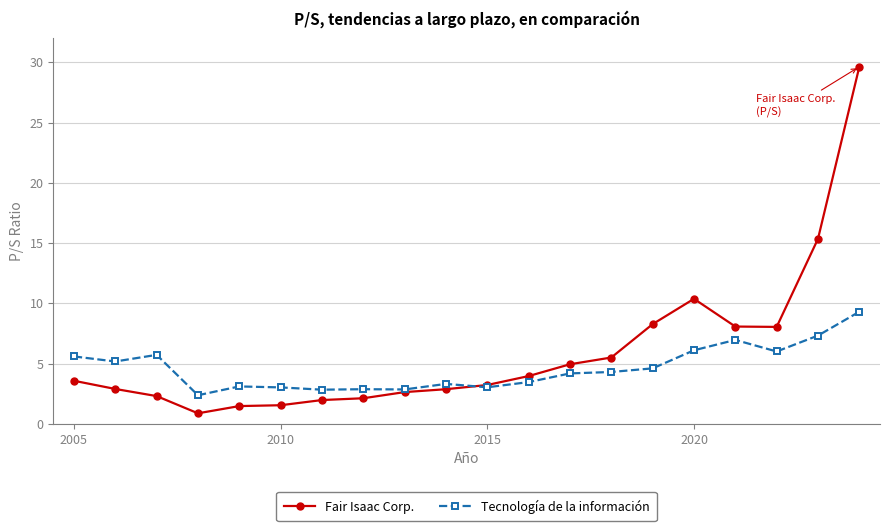

What is the minimum value shown in the chart?

0.9